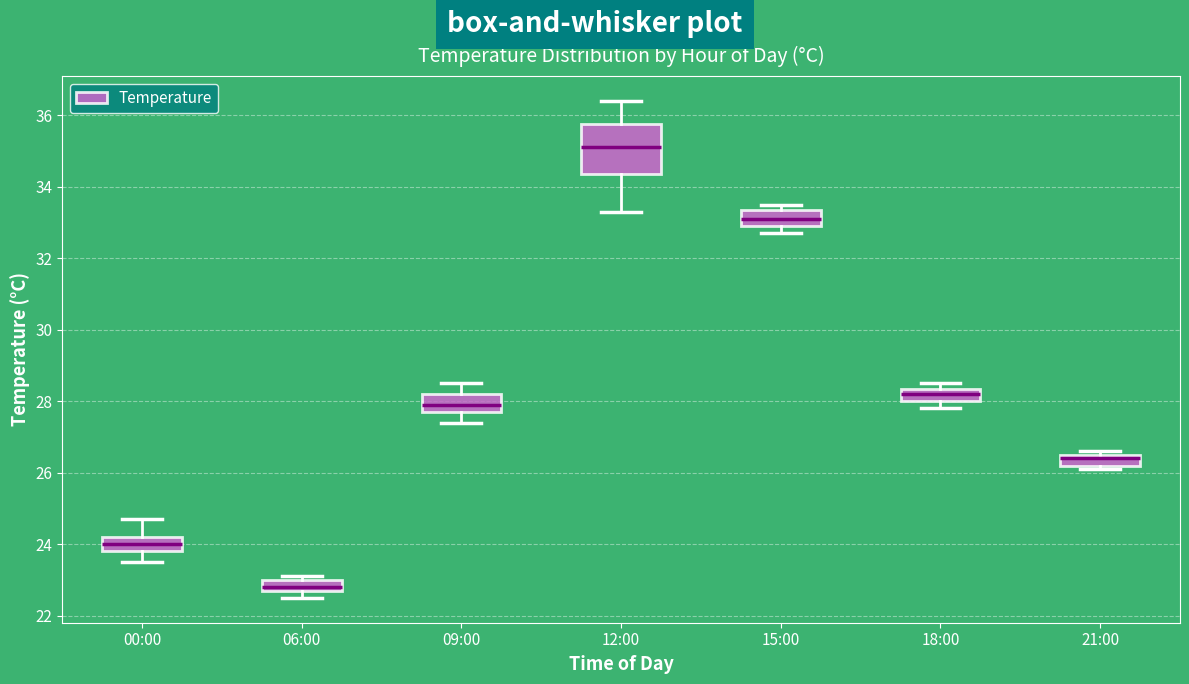

Where does the lower whisker of the box for 00:00 end on the y-axis? The values are not printed on the chart, so give them approximately, as read against the axis.

23.6